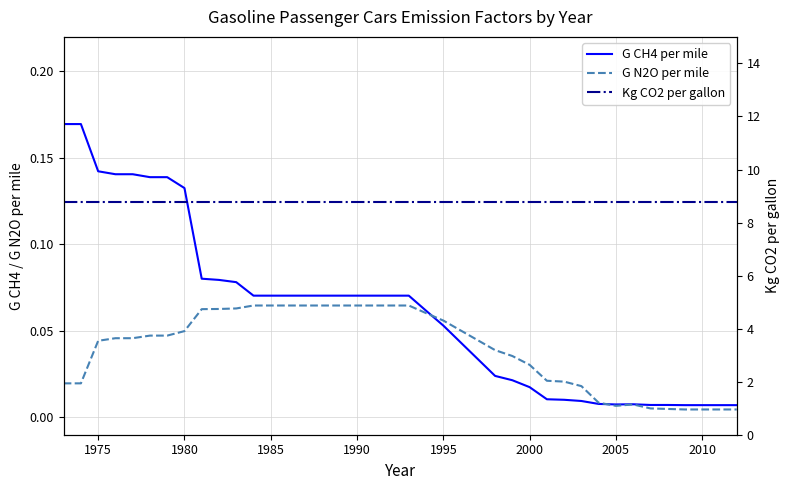

Is it true that G CH4 per mile equals 0.1 at 1995?

True